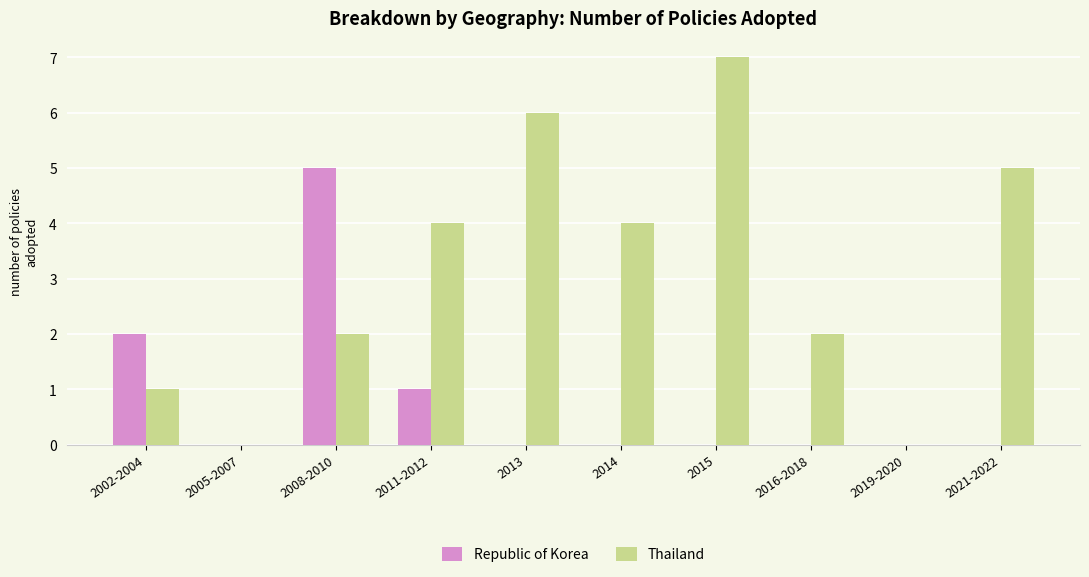

How many groups of bars are there?

10